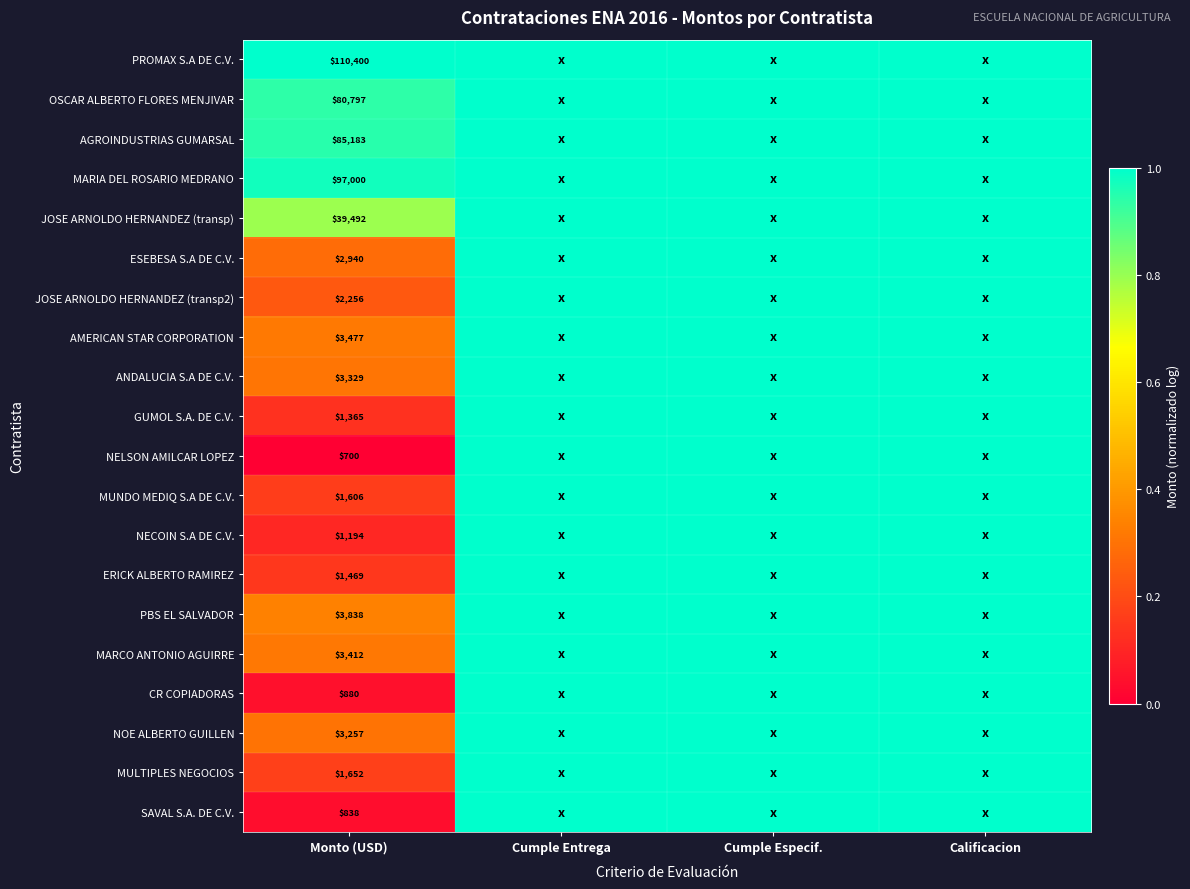

The JOSE ARNOLDO HERNANDEZ (transp2) series shows 3431 at Monto (USD). True or false?

False